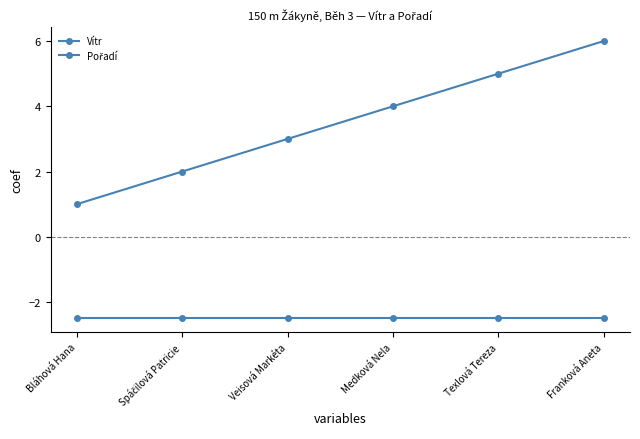

List the series in order of their overall mean, lowest first.

Vítr, Pořadí